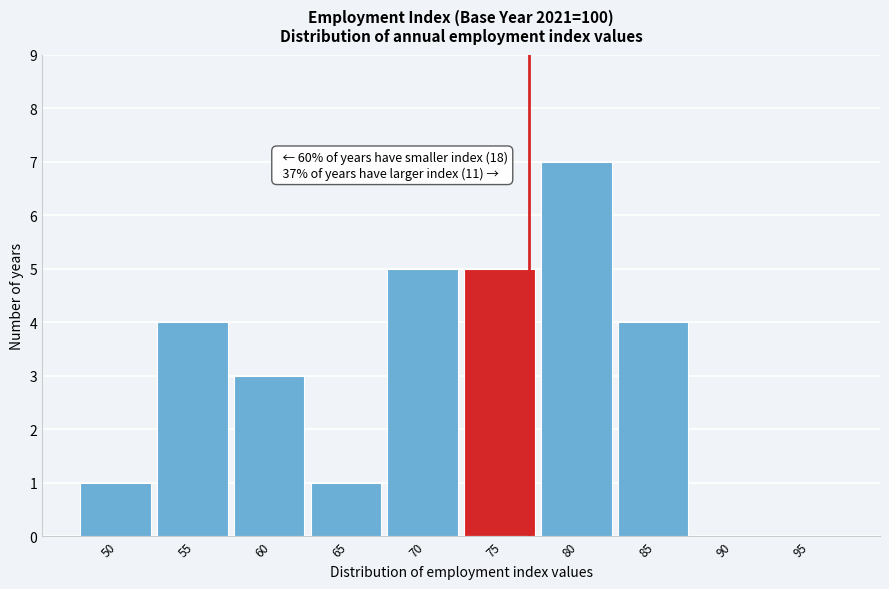

Reading left to right, extract all data points from this chart.

50=1	55=4	60=3	65=1	70=5	75=5	80=7	85=4	90=0	95=0